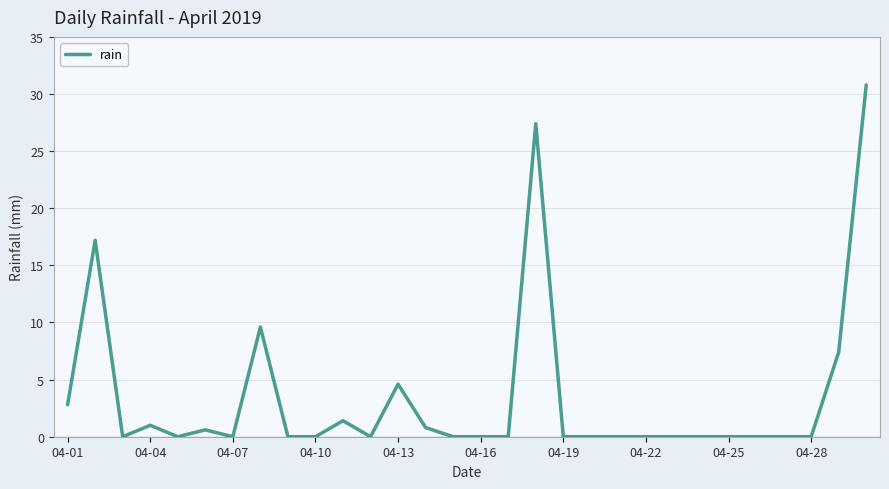

What is the greatest value displayed?

30.8